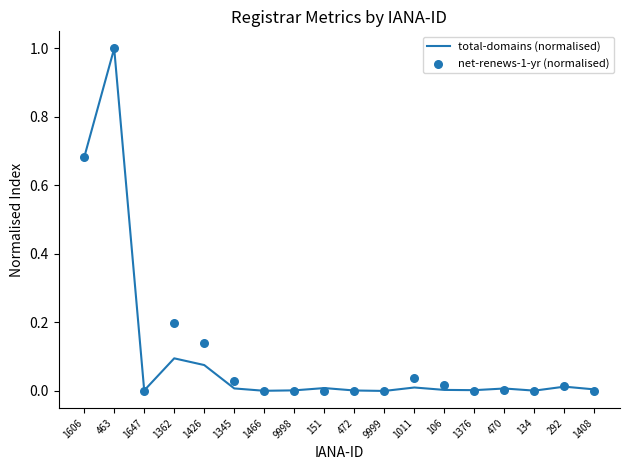

Which series has the largest total across all categories?

net-renews-1-yr (normalised)